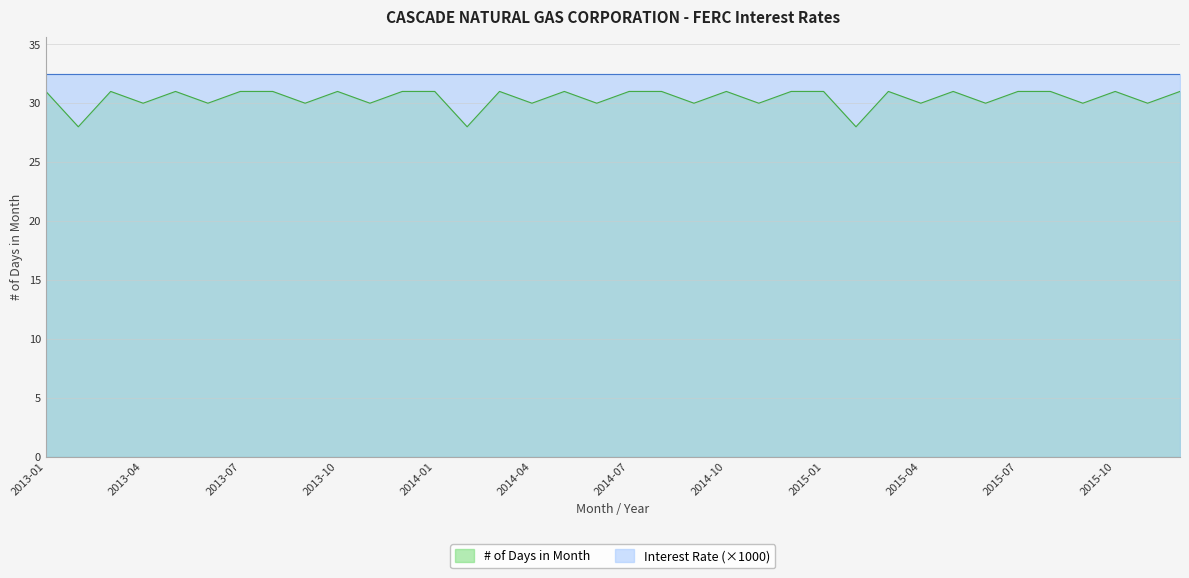

True or false: the data has more than 1 interior local peaks.

True